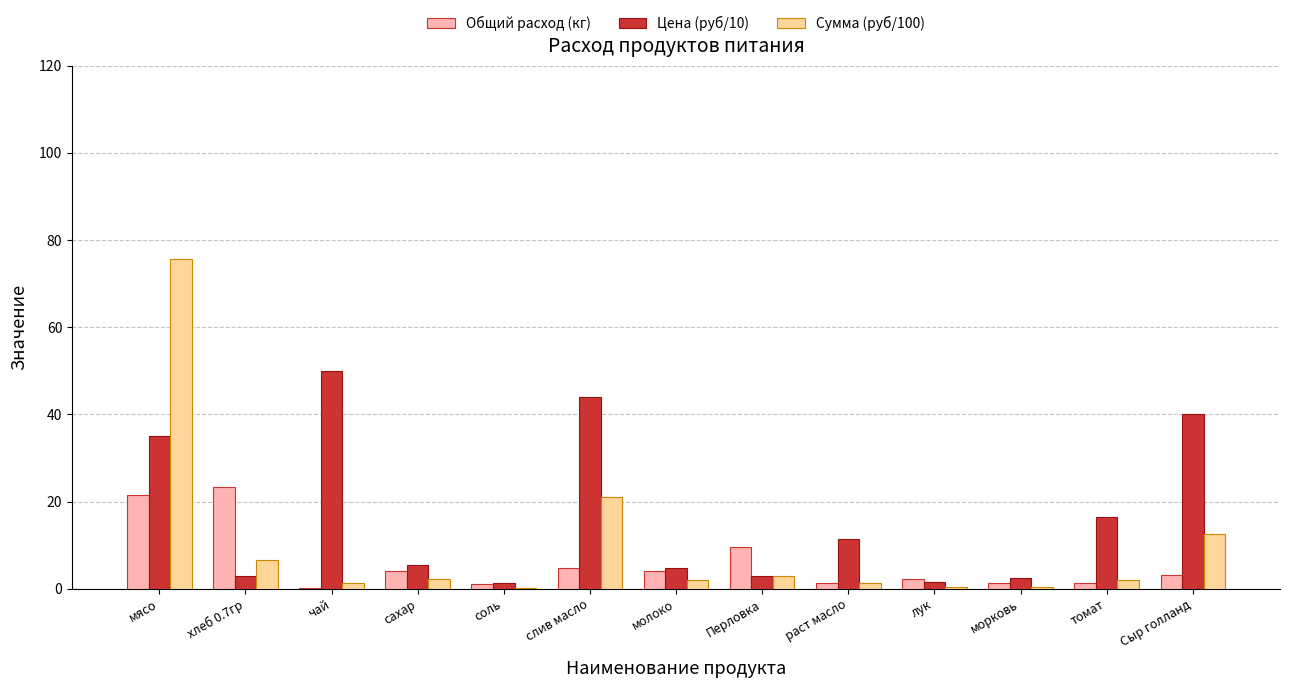

At which label does Общий расход (кг) reach its peak?

хлеб 0.7гр